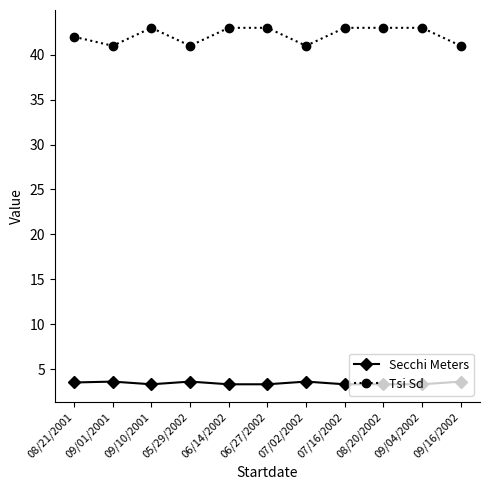

Is it true that Secchi Meters equals 3.3 at 09/10/2001?

True